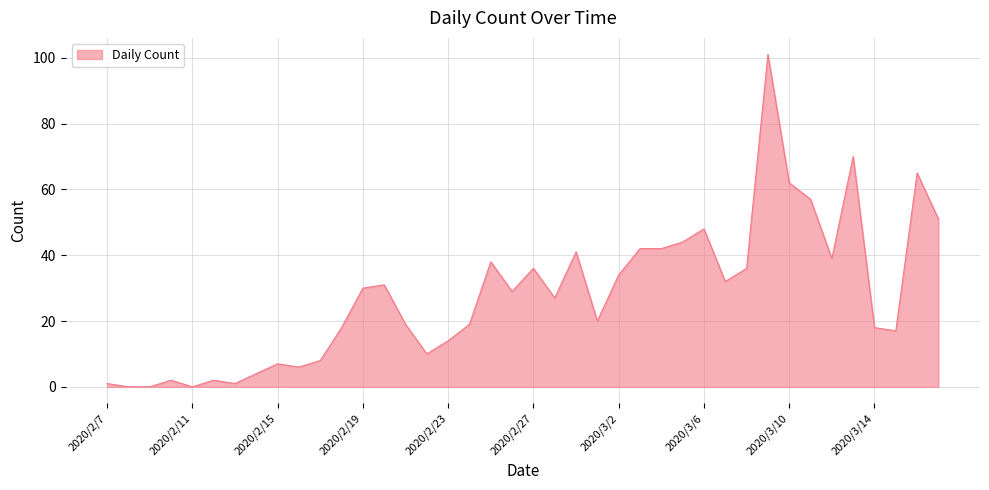

What is the difference between the maximum and minimum values?

101